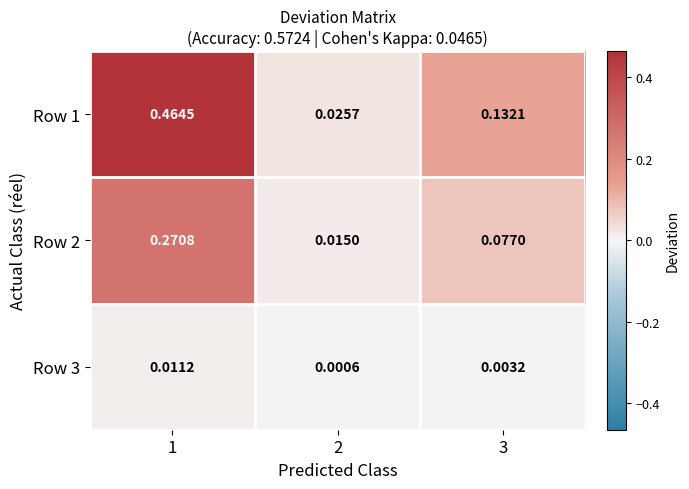

At which category is the sum across all series the highest?

1